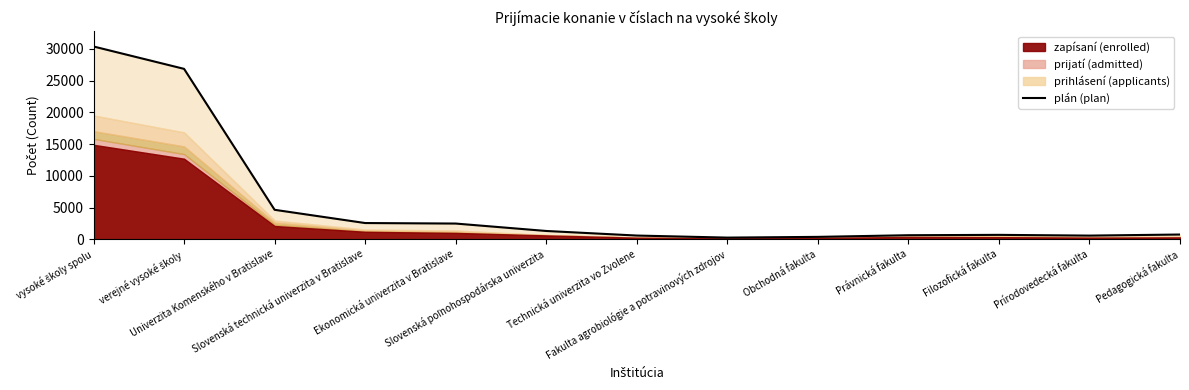

What is the sum of the values at vysoké školy spolu and Pedagogická fakulta?

31140